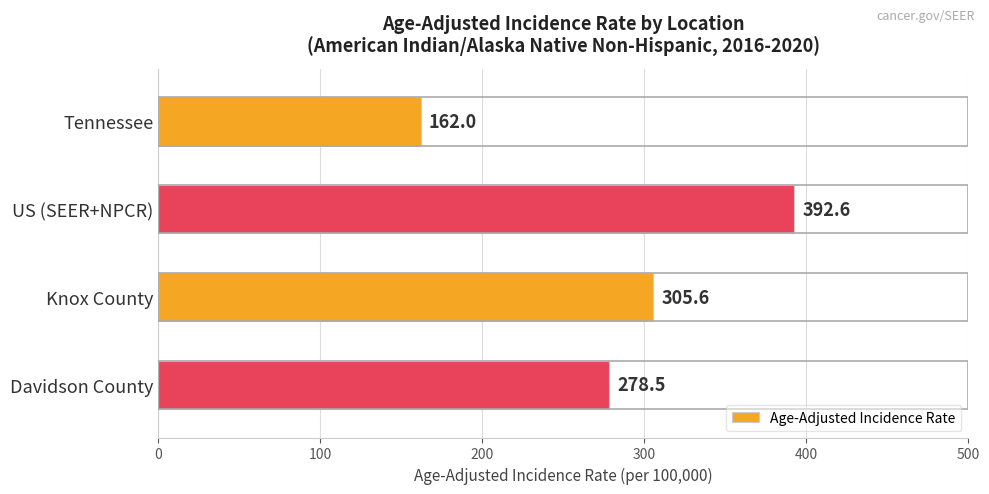

What is the minimum value shown in the chart?

162.0